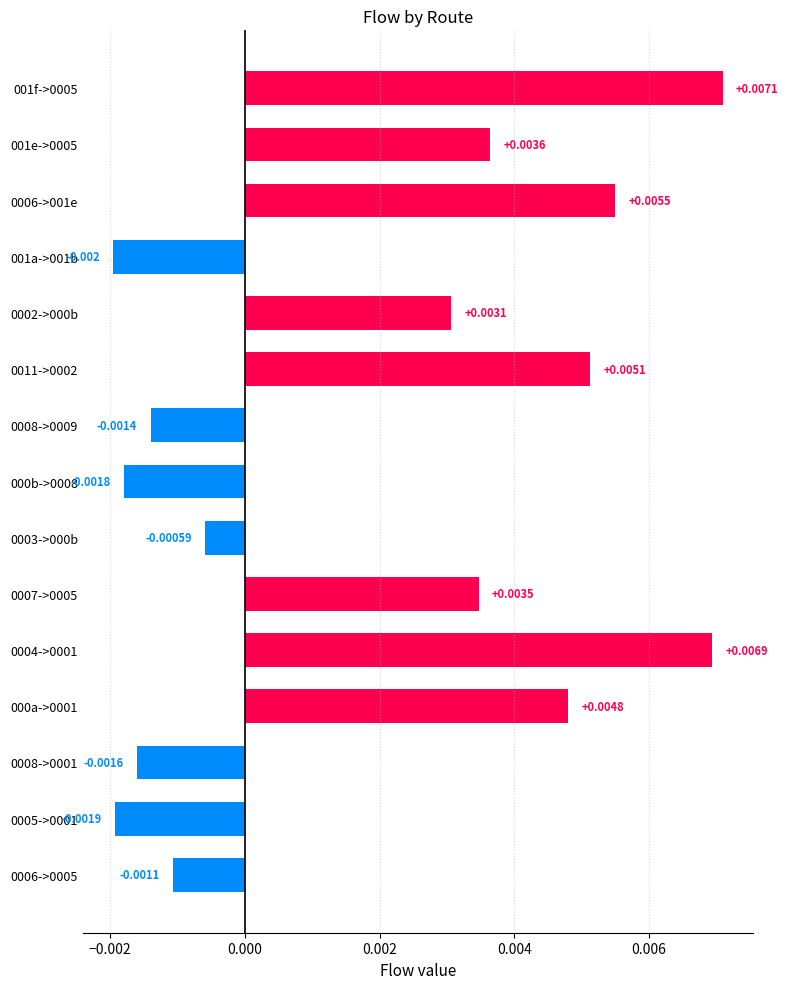

Between 21 and 8, which is larger?

21